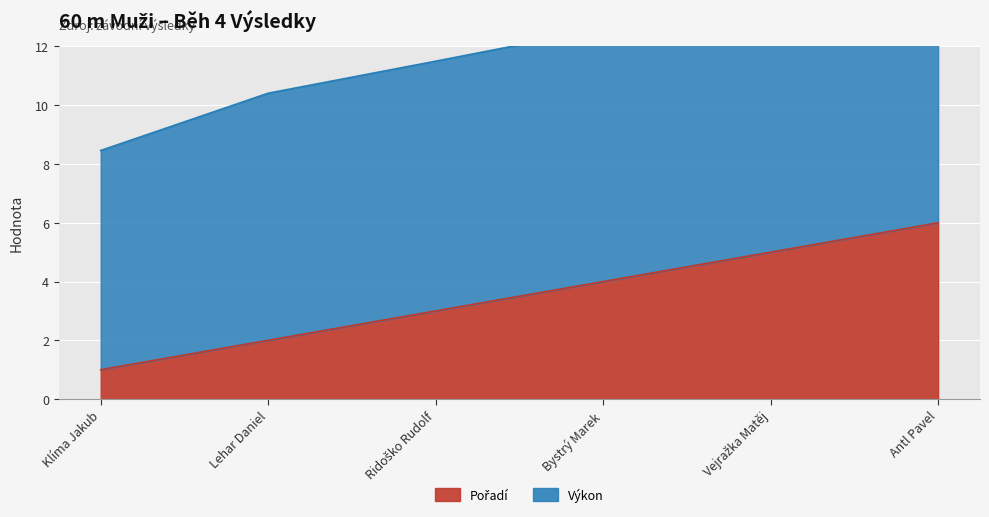

What is the average value?

4